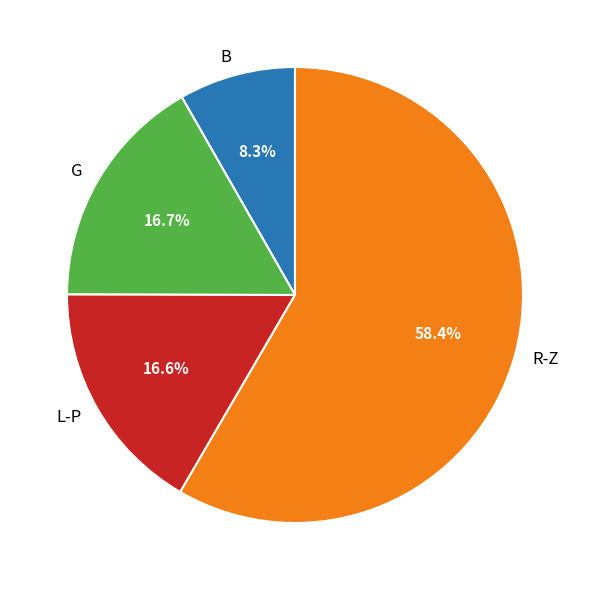

Does any single category account for the majority?

Yes